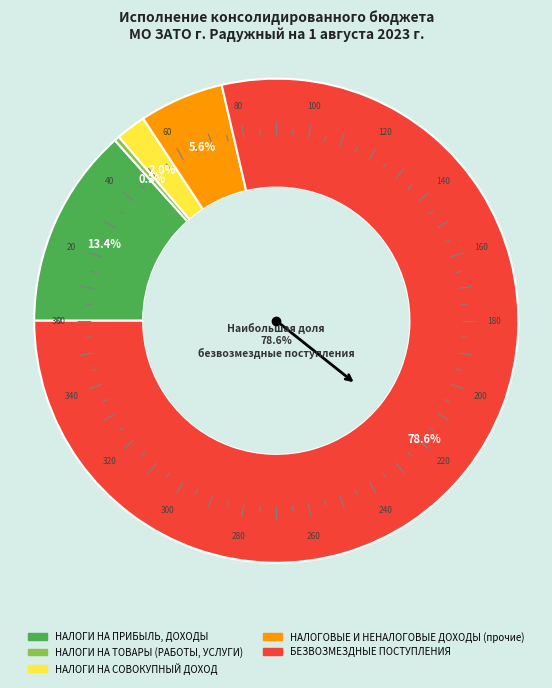

To the nearest percent, what is the difference between the largest and smallest slice percentages?

78%